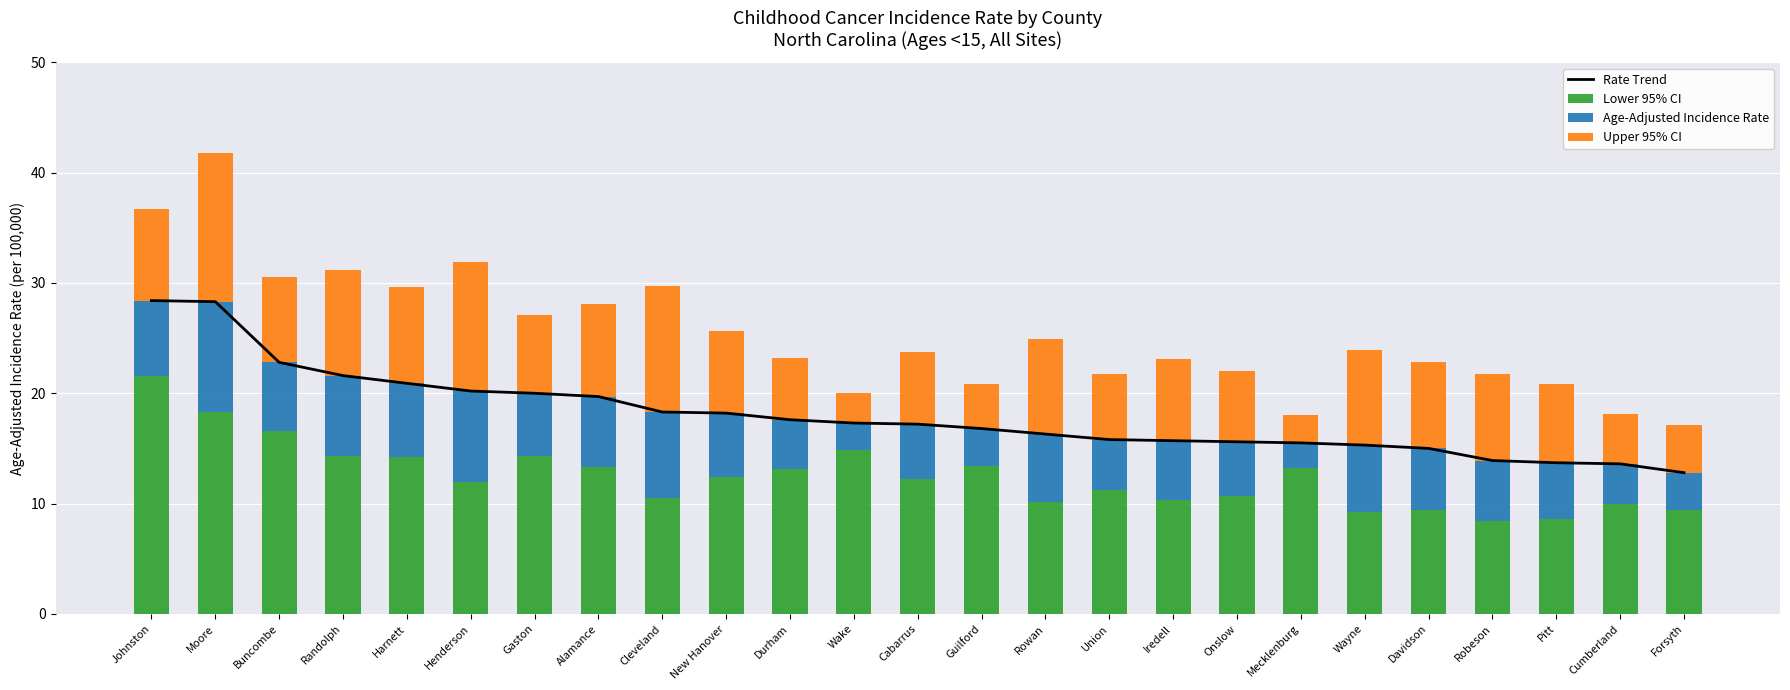

What is the total value across all series at Guilford?

37.6